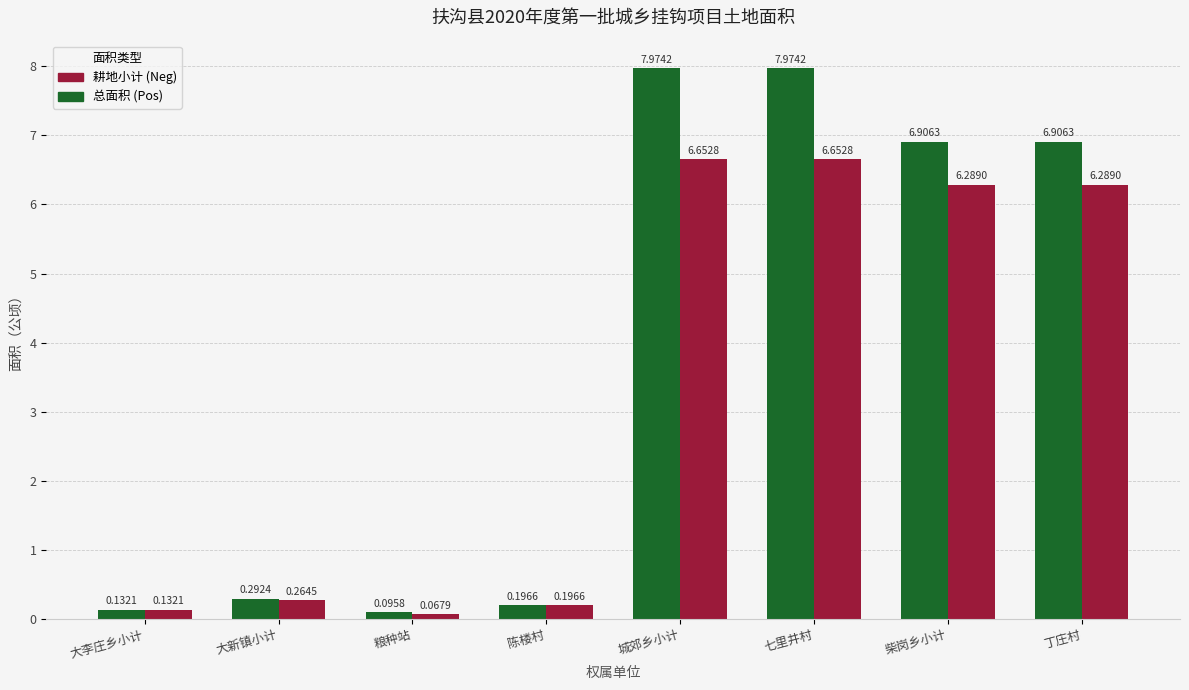

What is the total value across all series at 七里井村?

14.6